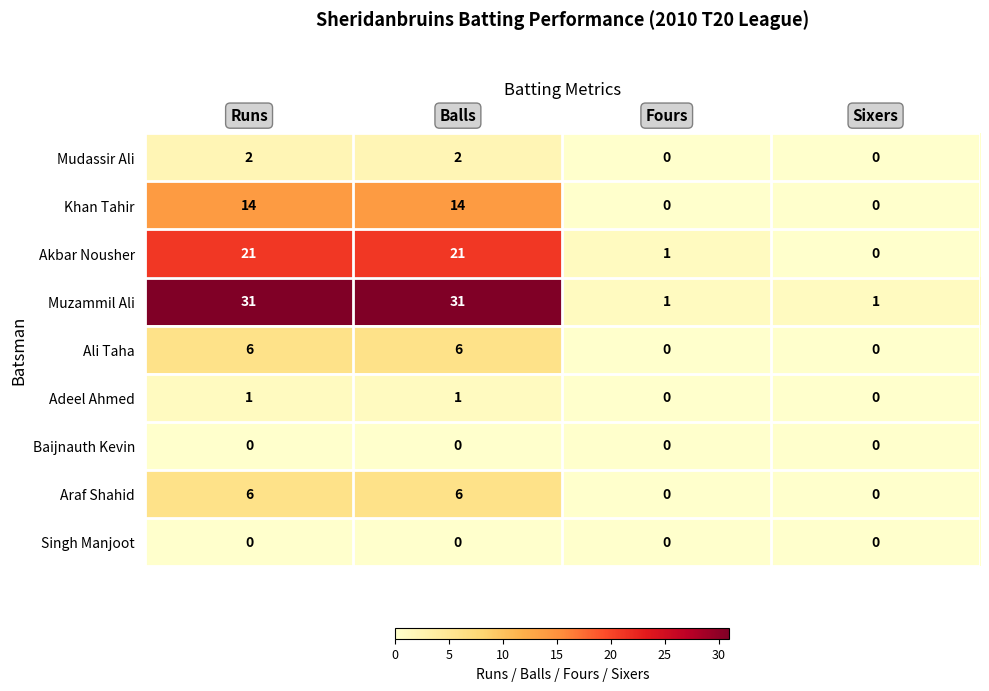

Which series changed the most between Runs and Fours?

Muzammil Ali